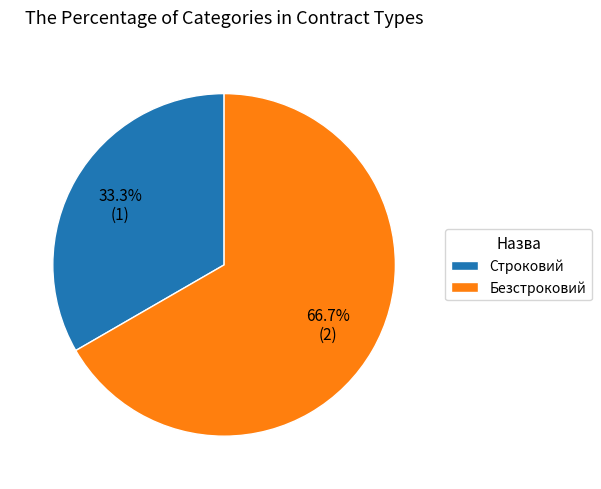

Do Безстроковий and Строковий together represent more than half of the pie?

Yes